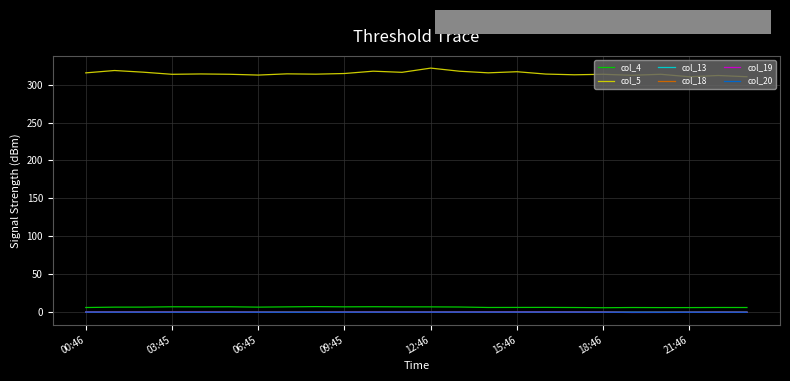

Which series has the largest range (max minus min)?

col_5